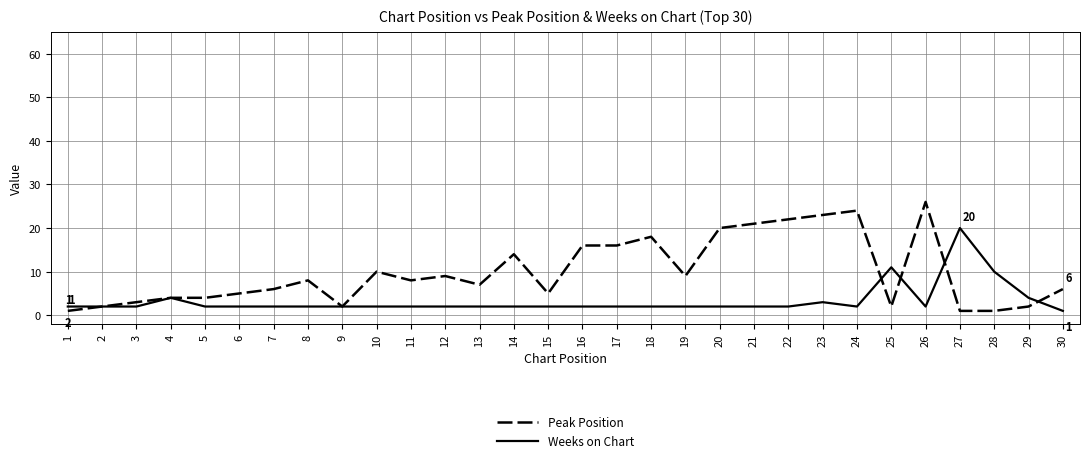

Which series has the widest spread of values?

Peak Position